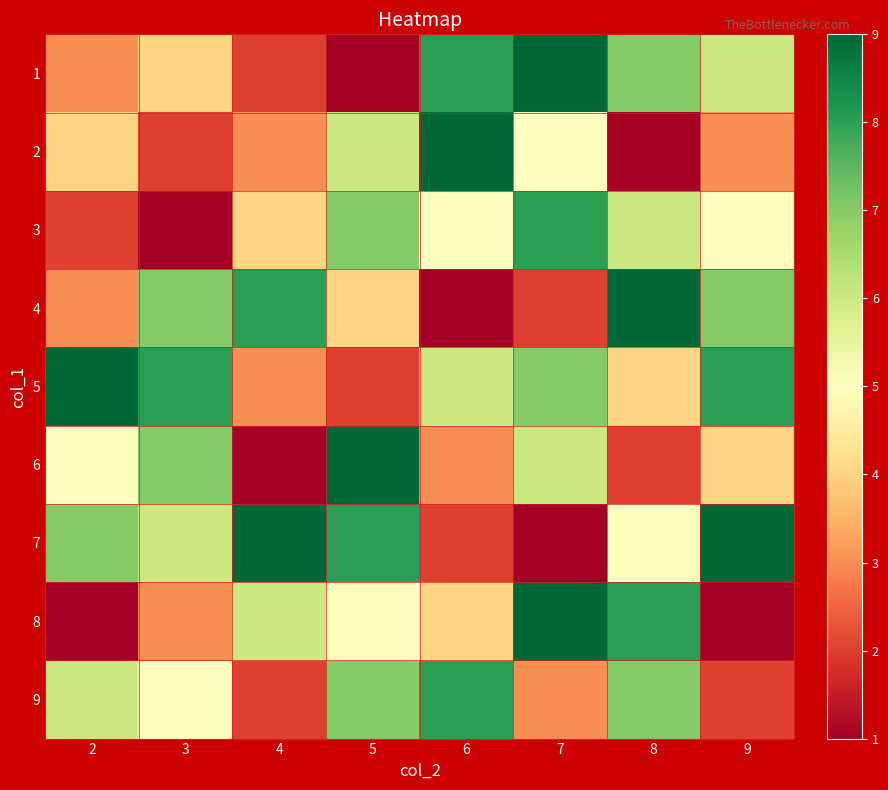

Reading left to right, list all the values displayed in this chart.

1: 2=3	3=4	4=2	5=1	6=8	7=9	8=7	9=6
2: 2=4	3=2	4=3	5=6	6=9	7=5	8=1	9=3
3: 2=2	3=1	4=4	5=7	6=5	7=8	8=6	9=5
4: 2=3	3=7	4=8	5=4	6=1	7=2	8=9	9=7
5: 2=9	3=8	4=3	5=2	6=6	7=7	8=4	9=8
6: 2=5	3=7	4=1	5=9	6=3	7=6	8=2	9=4
7: 2=7	3=6	4=9	5=8	6=2	7=1	8=5	9=9
8: 2=1	3=3	4=6	5=5	6=4	7=9	8=8	9=1
9: 2=6	3=5	4=2	5=7	6=8	7=3	8=7	9=2